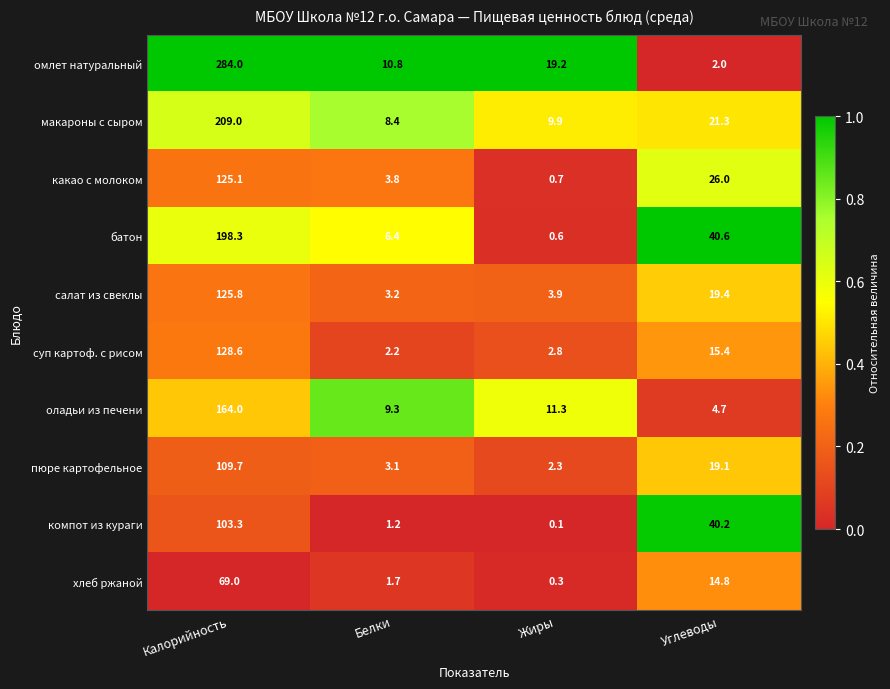

Which category has the lowest value across all series?

Жиры